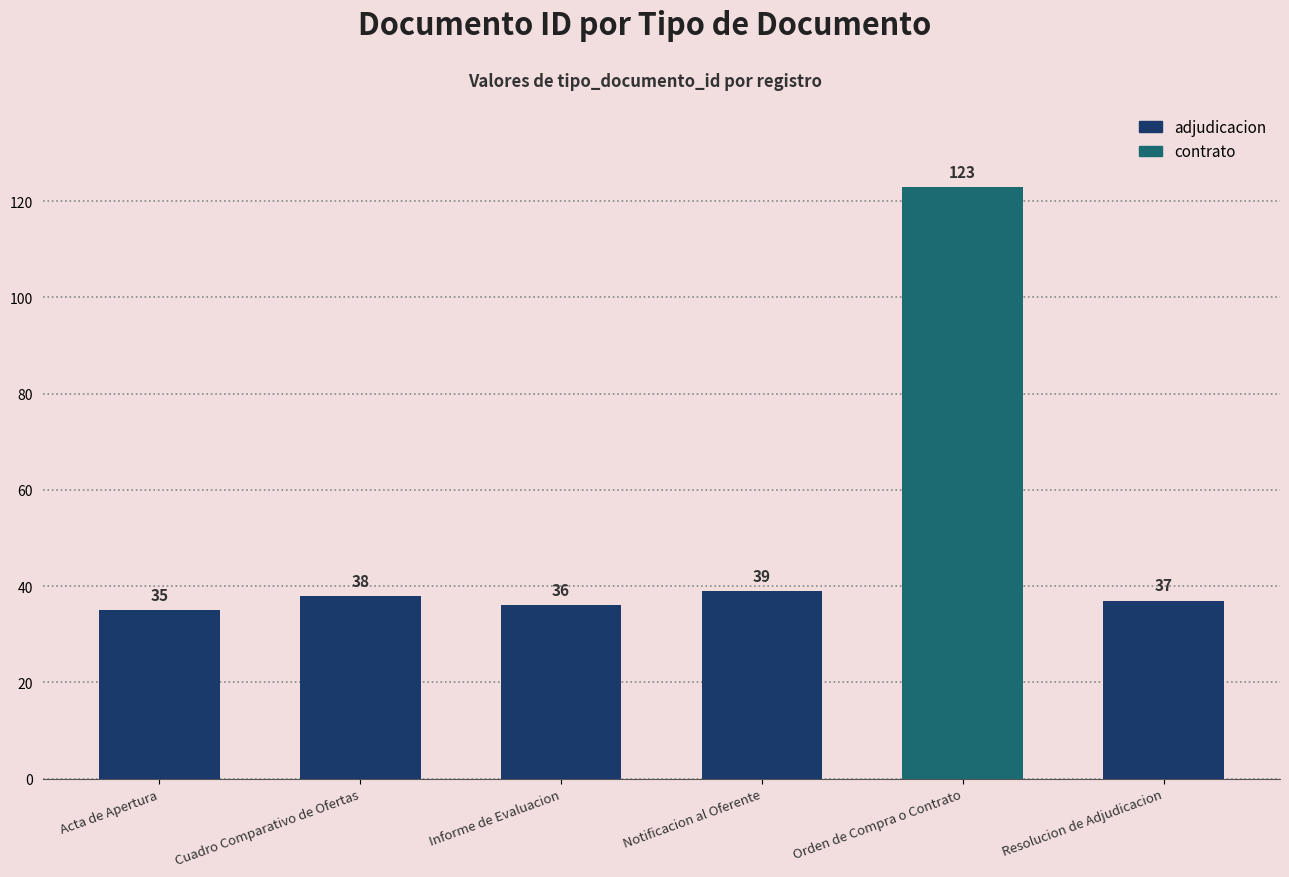

Reading left to right, what are all the values shown in this chart?

Acta de Apertura=35	Cuadro Comparativo de Ofertas=38	Informe de Evaluacion=36	Notificacion al Oferente=39	Orden de Compra o Contrato=123	Resolucion de Adjudicacion=37